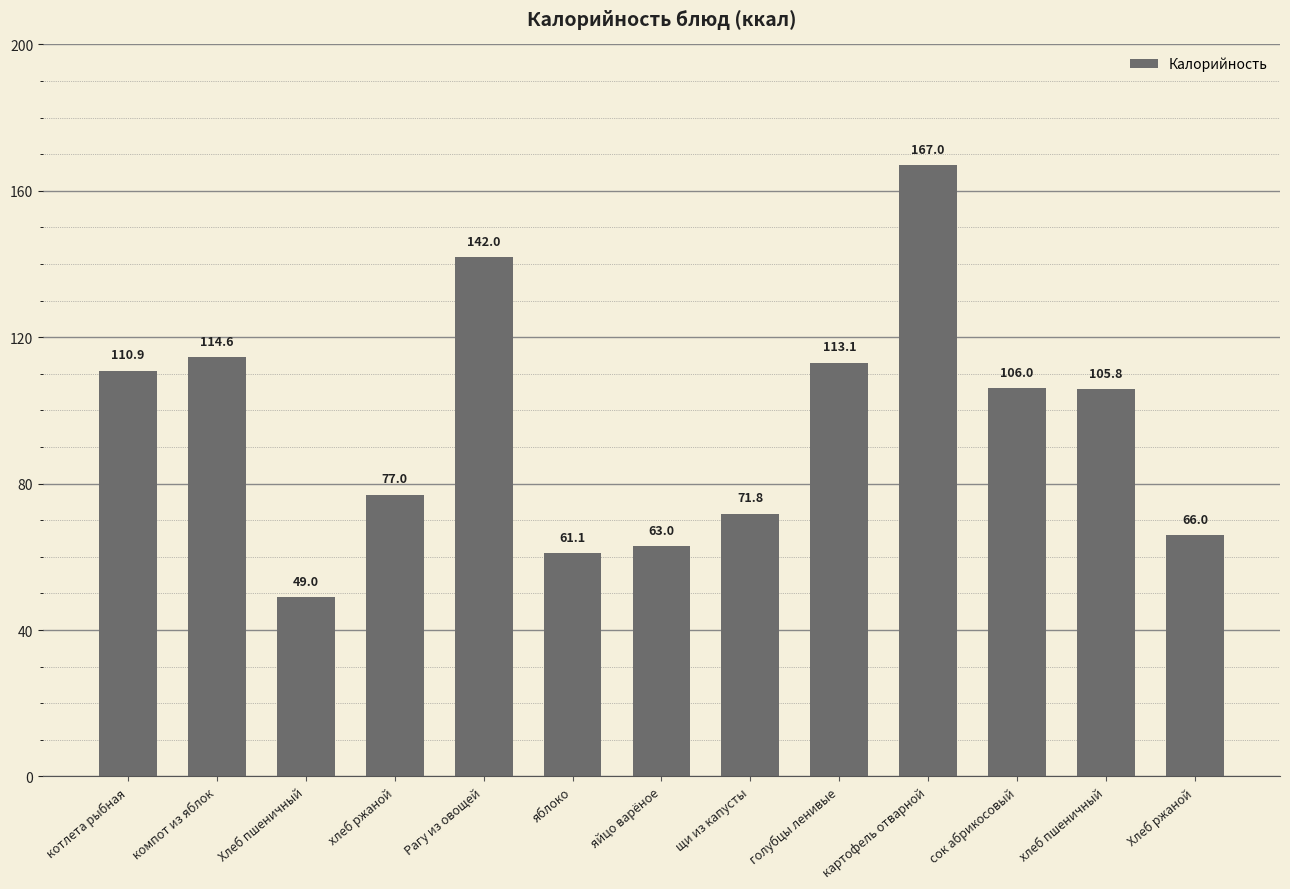

What is the label of the 10th bar from the left?

картофель отварной